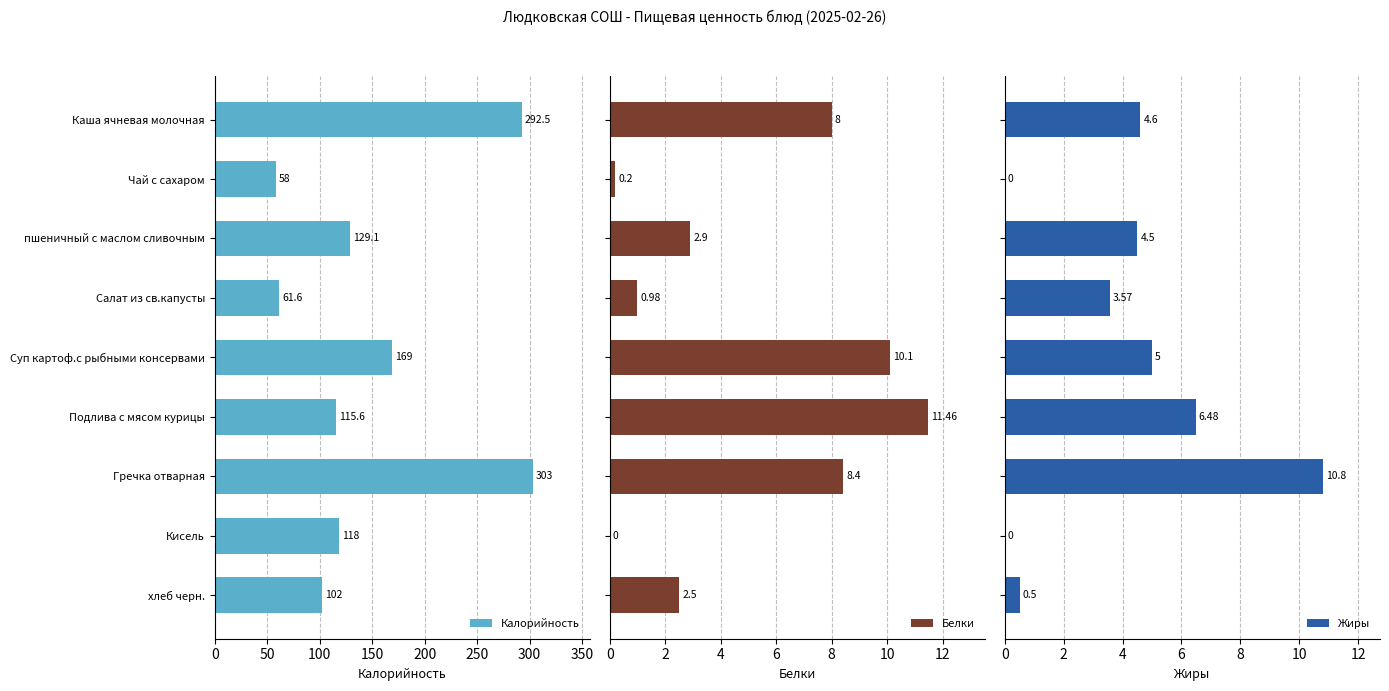

What is the difference between the maximum and minimum values in the Калорийность series?

245.0